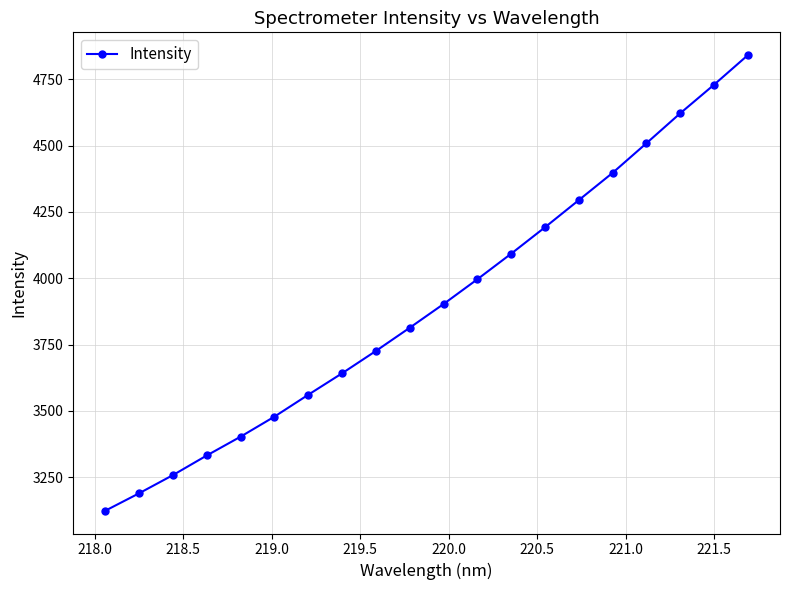

Count the number of values greater than 3902.

10